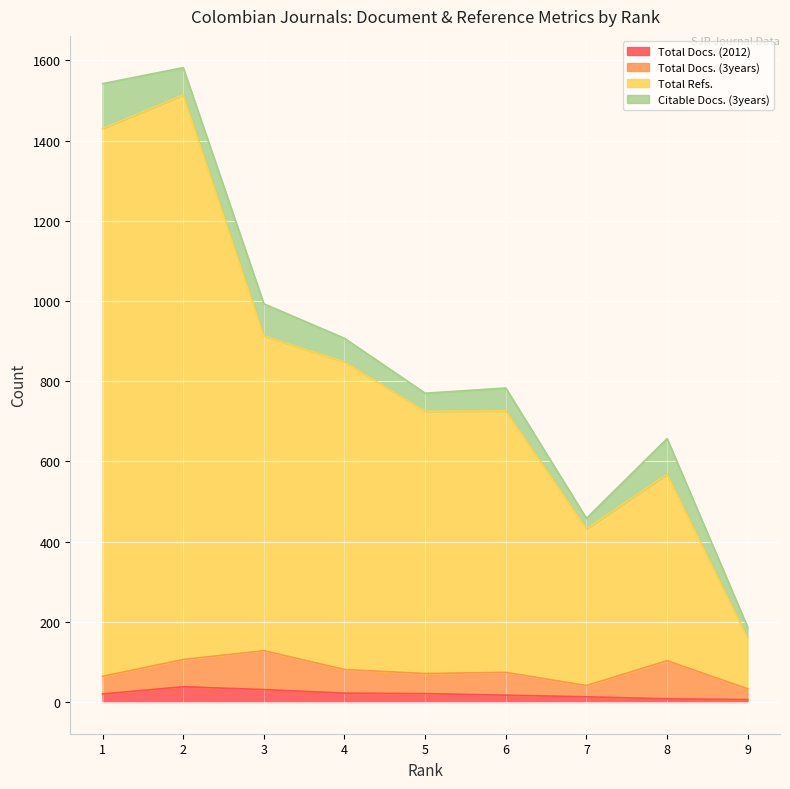

What is the sum of all Total Docs. (2012) values?

176